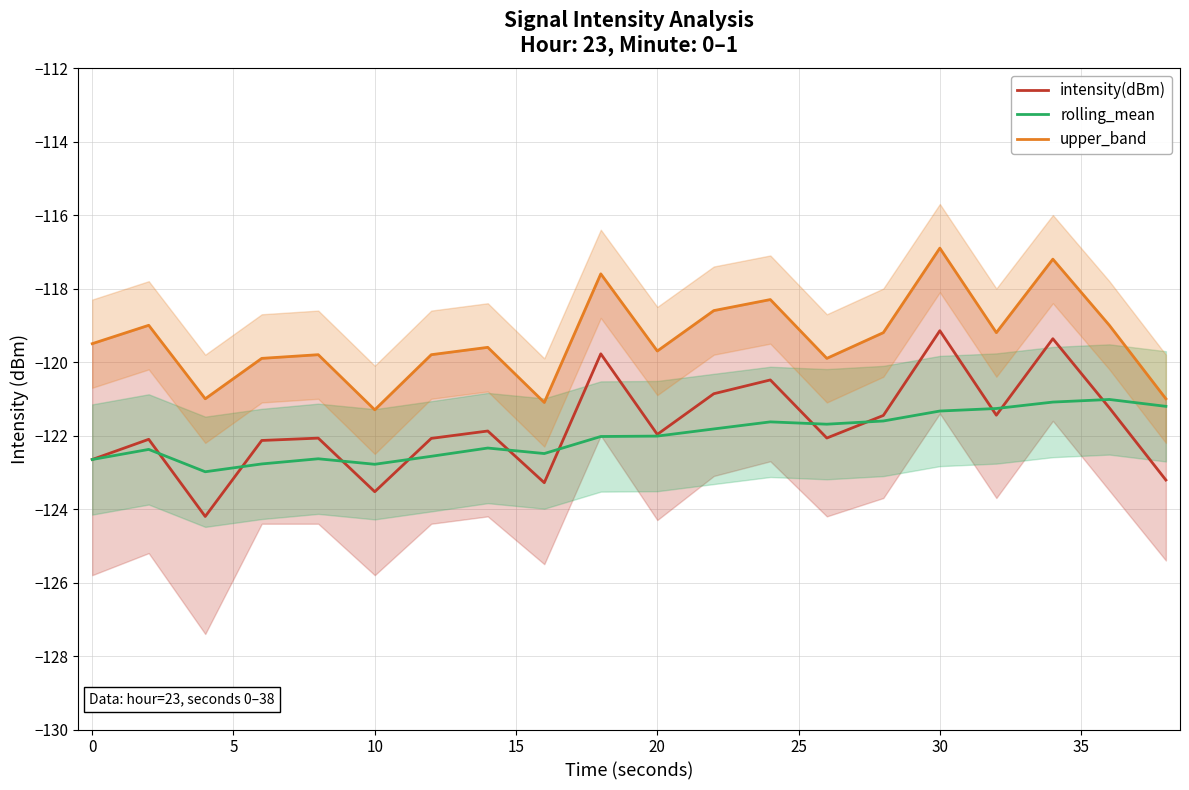

The intensity(dBm) series shows -122.0 at 20. True or false?

True